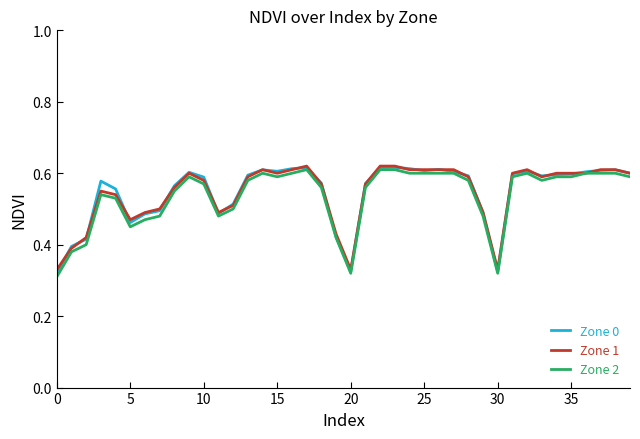

At which category is the sum across all series the highest?

23